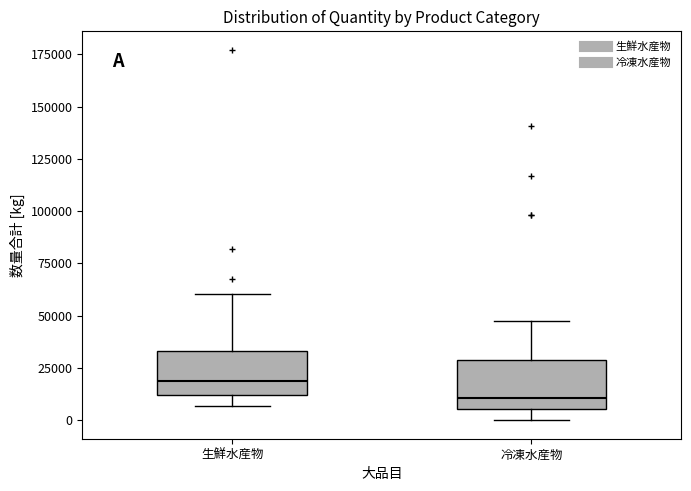

Reading left to right, transcribe this box plot: for each box, give where its median line is, the range the box spans, and where its two whiskers end, as read against the y-axis. The values are not printed on the chart, so give them approximately, as read against the axis.

生鮮水産物: median 20000, box 10000 to 35000, whiskers 5000 to 60000
冷凍水産物: median 10000, box 5000 to 30000, whiskers 0 to 45000